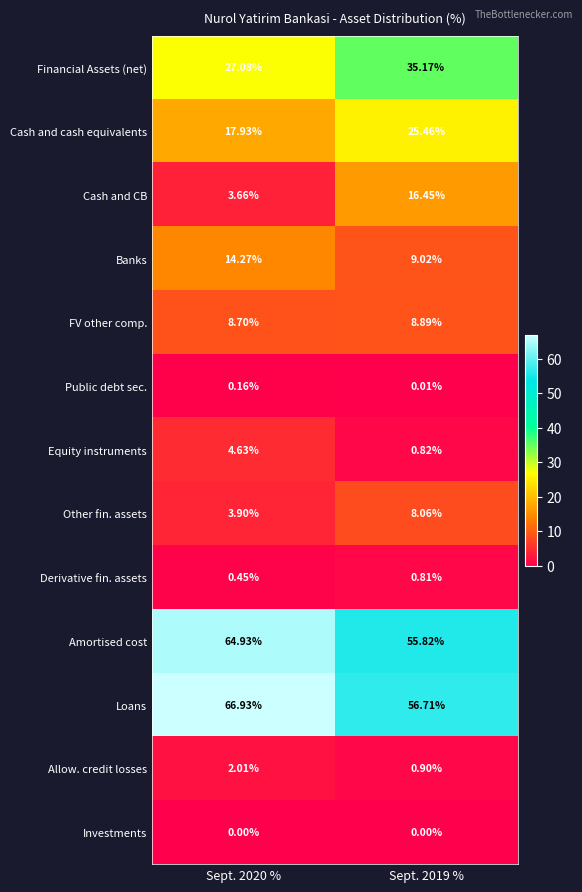

Is the value of Investments at Sept. 2019 % greater than the value of Equity instruments at Sept. 2020 %?

No